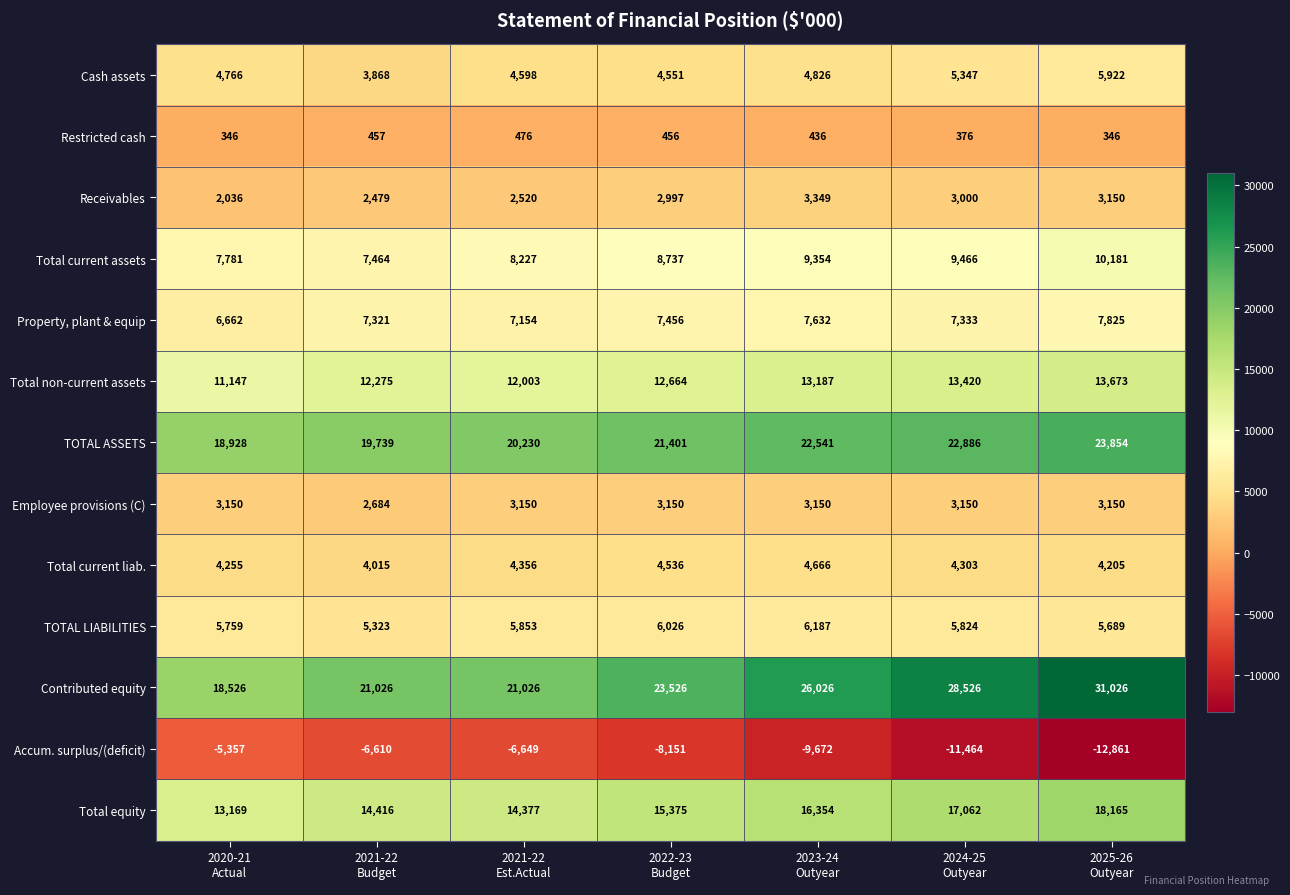

At how many categories does at least one series exceed 19490?

6